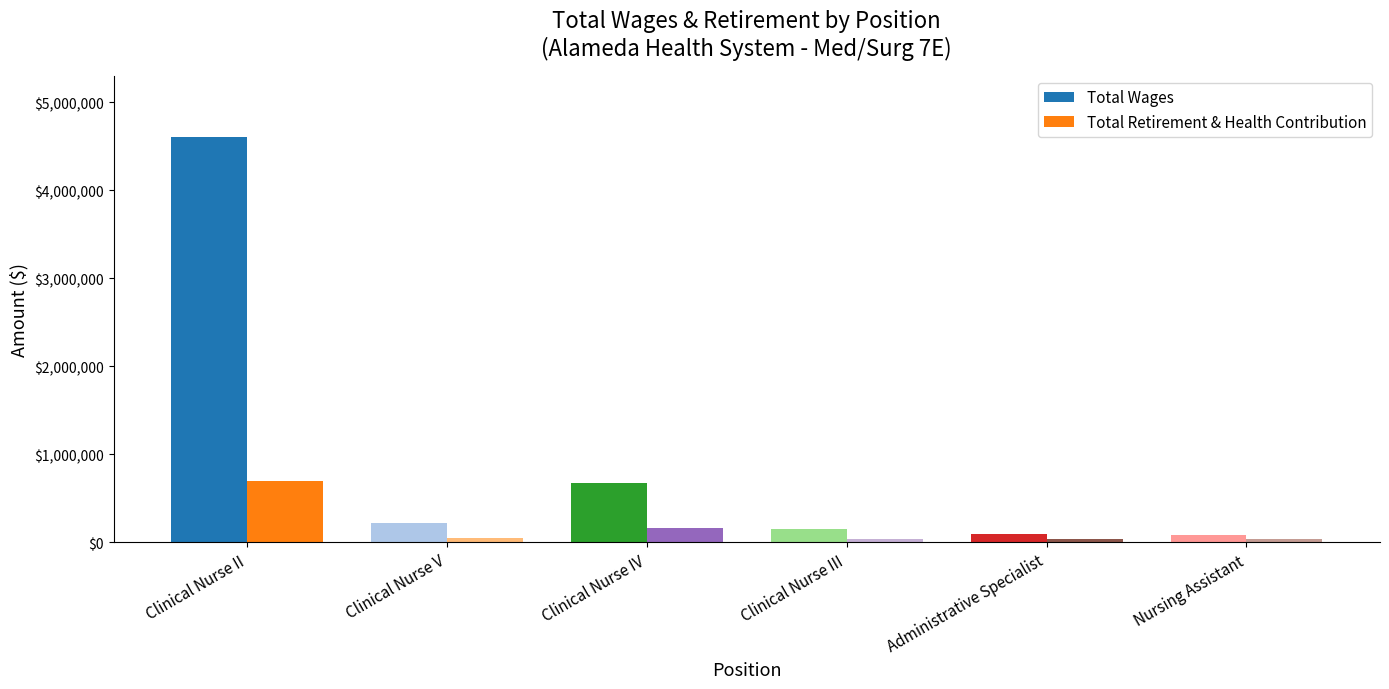

True or false: Total Wages has a value of 153437.8 at Clinical Nurse III.

True